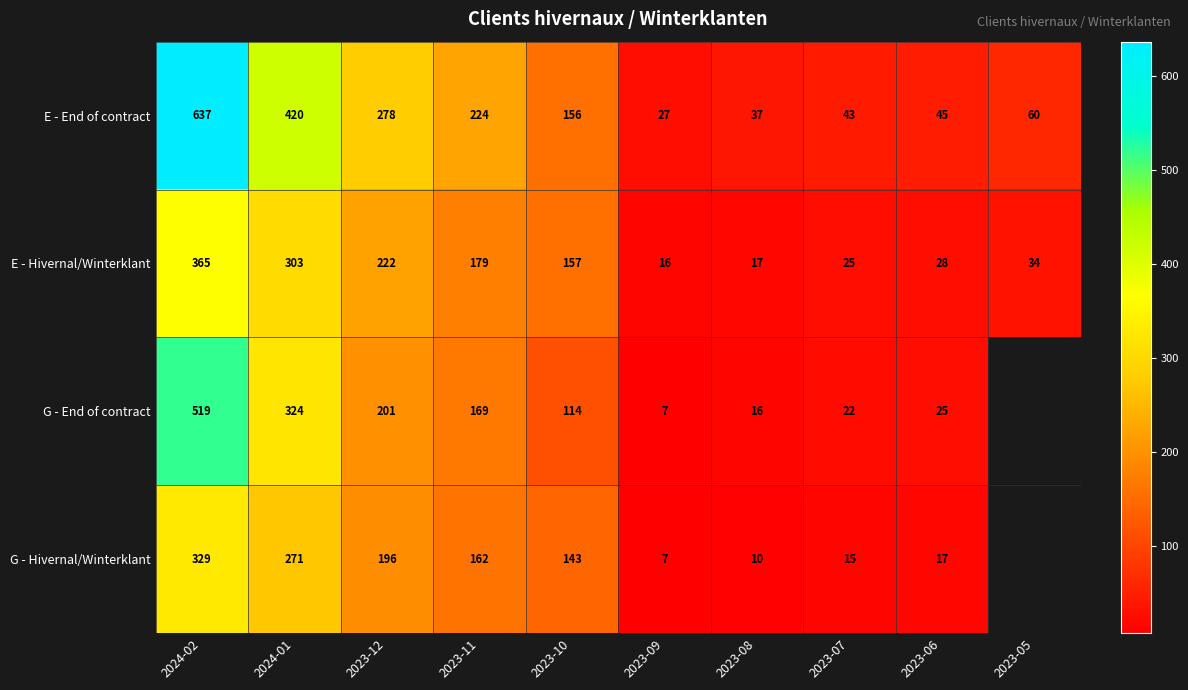

Is the value of G - End of contract at 2023-08 greater than the value of E - Hivernal/Winterklant at 2023-06?

No